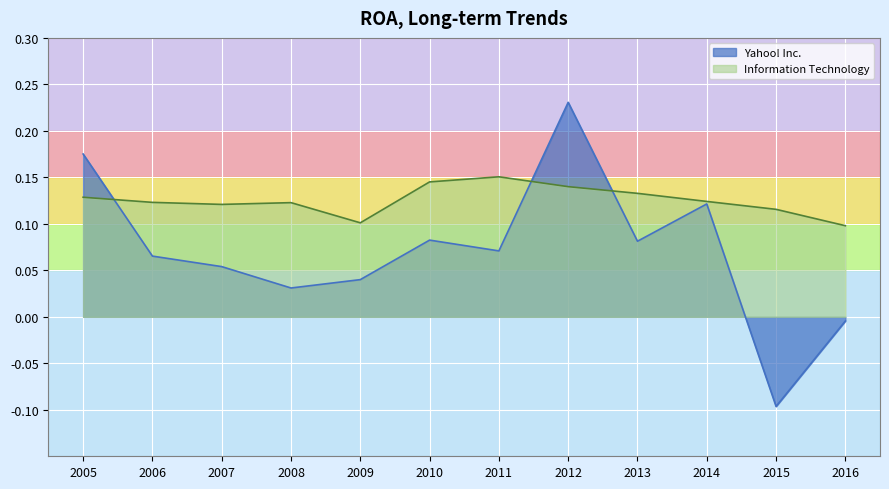

What value does the Information Technology series have at 2012?

0.1